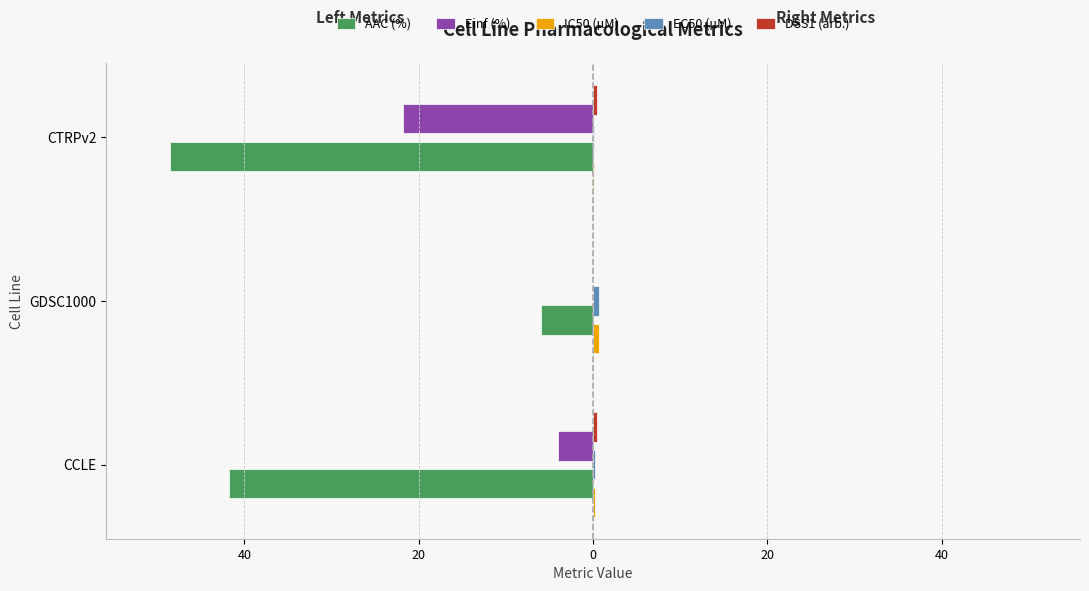

Are the bars grouped side by side (vs. stacked)?

Yes